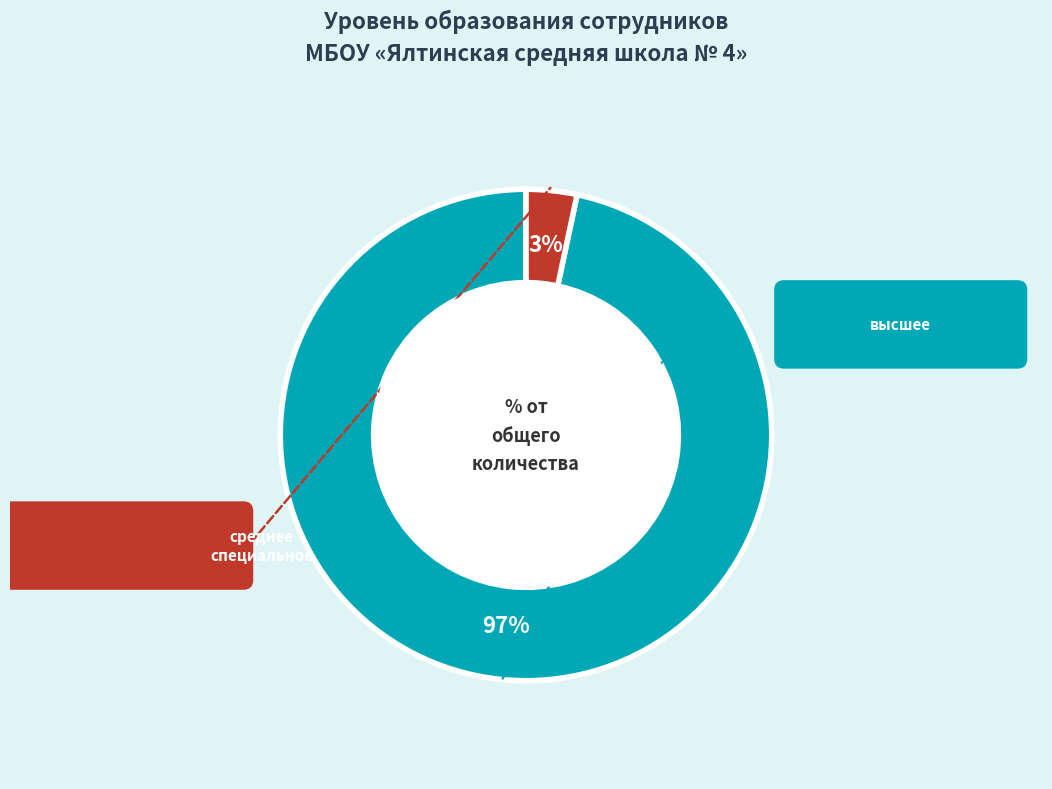

To the nearest percent, what is the average slice percentage?

50%